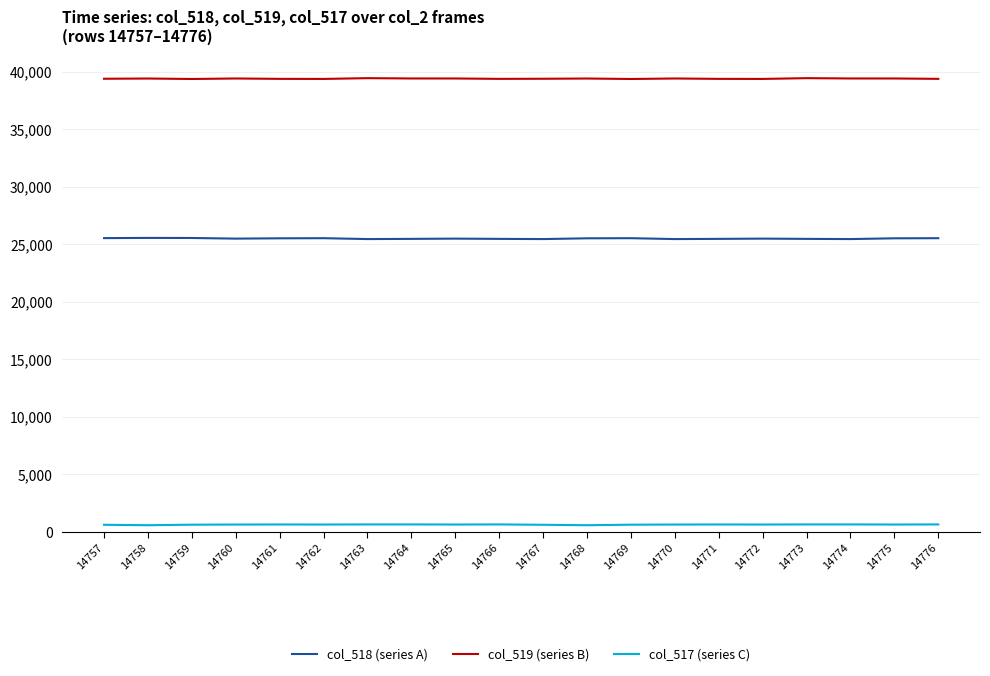

Is it true that col_518 (series A) equals 36260 at 14766?

False